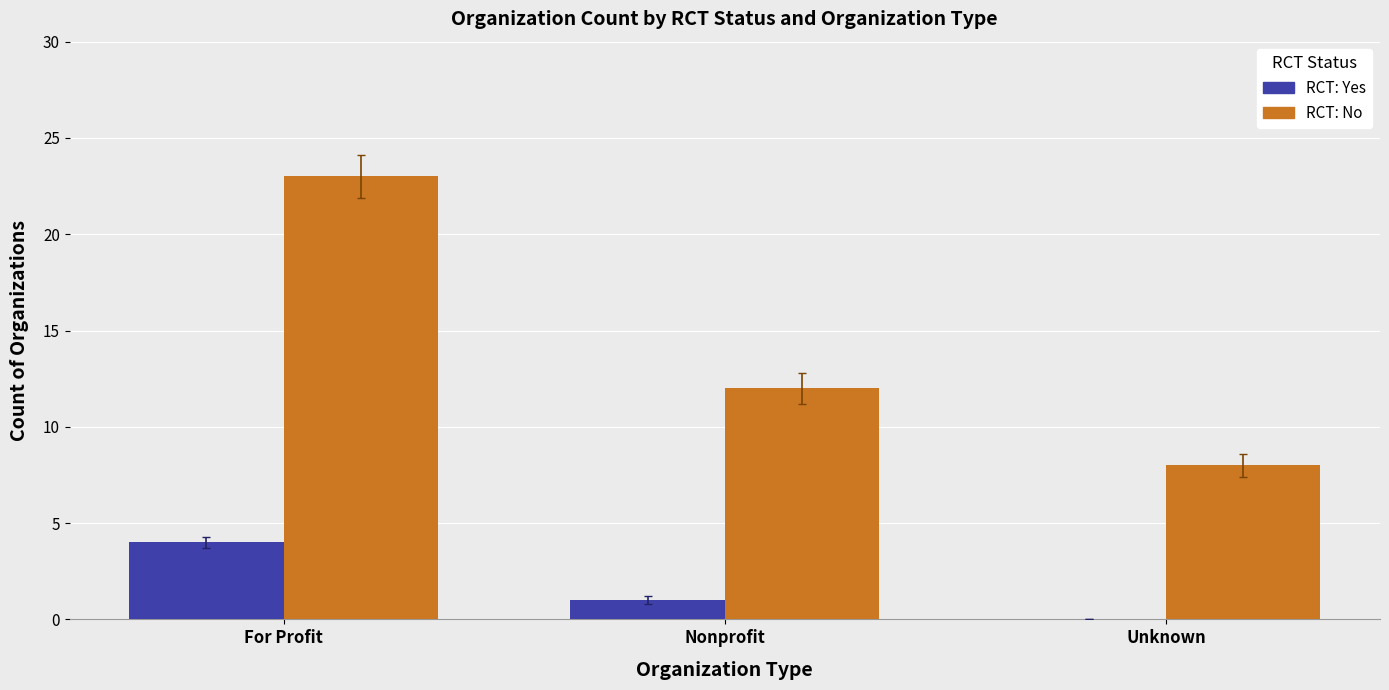

Between Nonprofit and Unknown, which series saw the biggest shift?

RCT: No